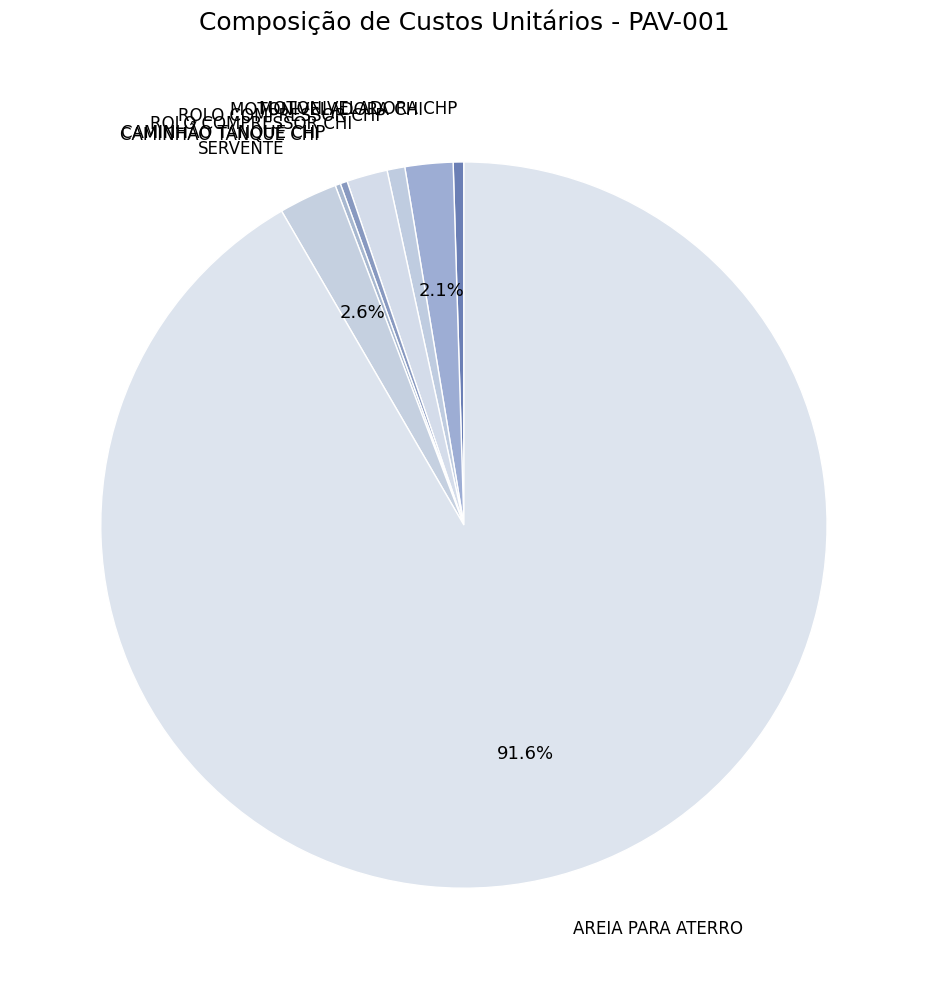

To the nearest percent, what portion does ROLO COMPRESSOR CHP represent?

1%